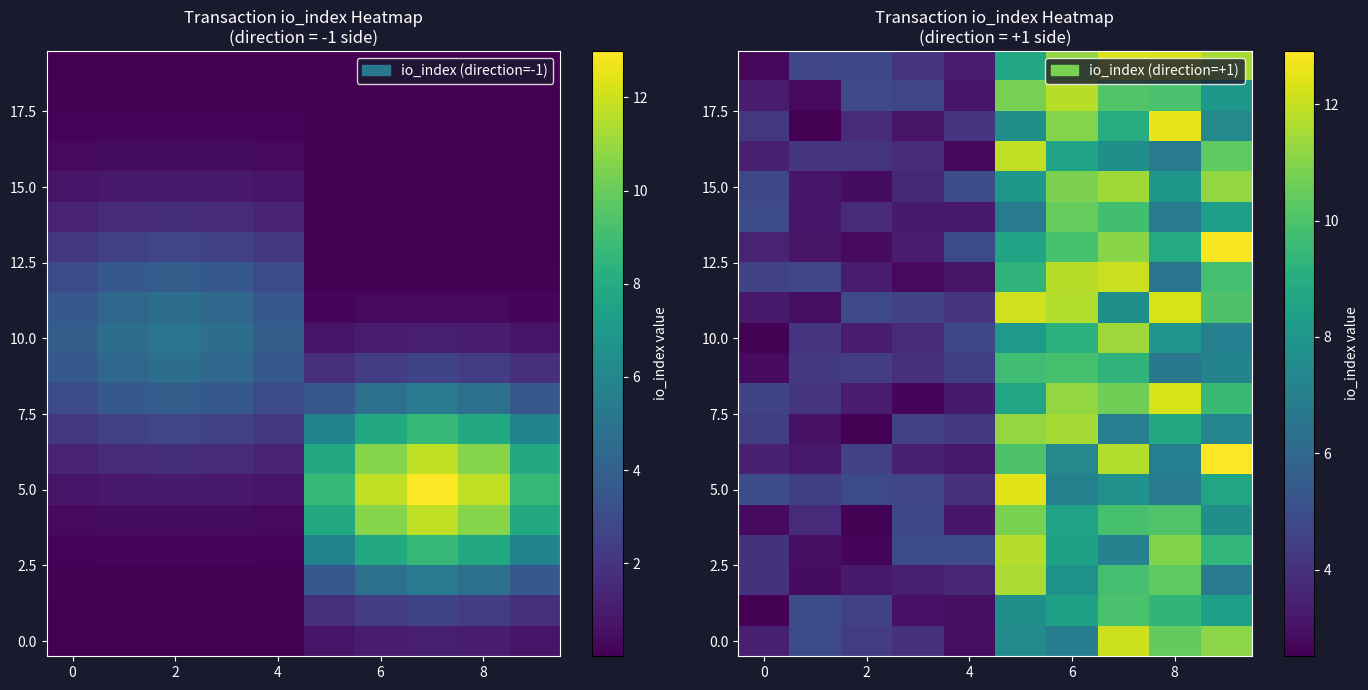

What is the difference between the maximum and minimum values in the 10.0 series?

8.8